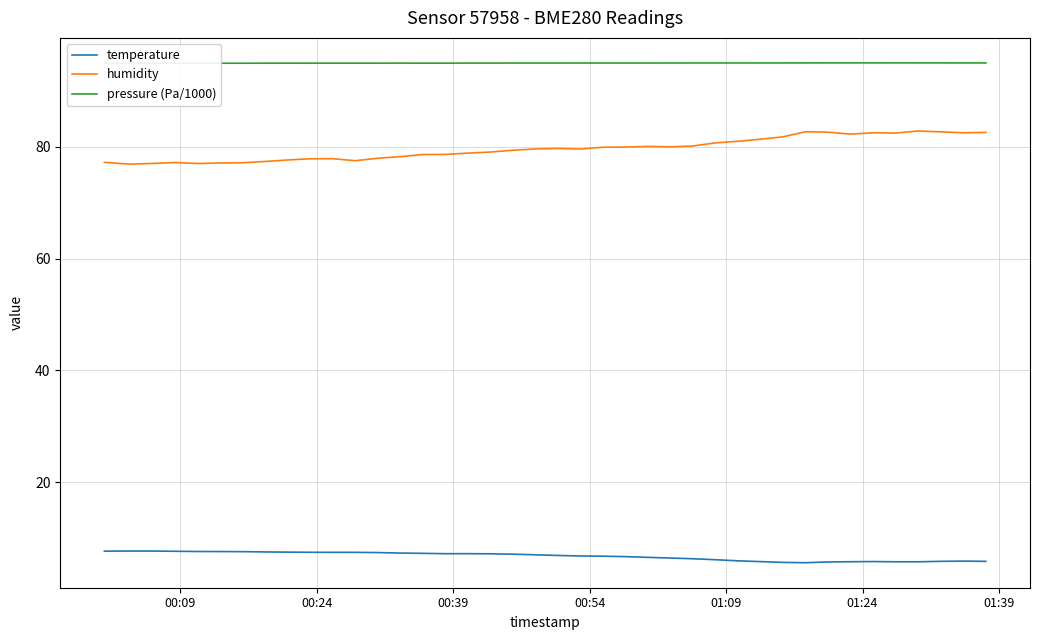

How many interior local valleys does the temperature series have?

1